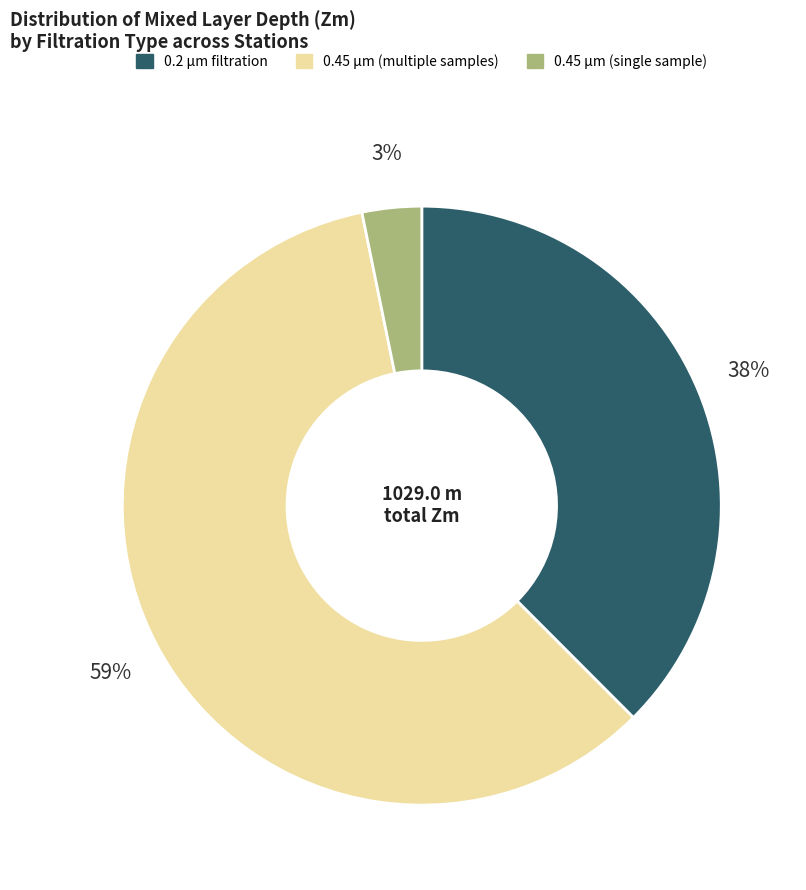

Is there any slice that represents more than half of the pie?

Yes